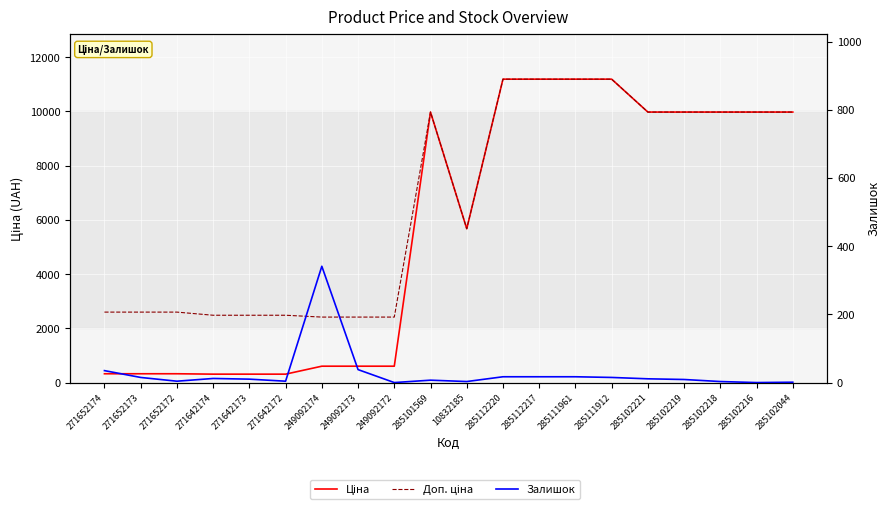

Rank the categories by Ціна value from lowest to highest.

271642174, 271642173, 271642172, 271652174, 271652173, 271652172, 249092174, 249092173, 249092172, 10832185, 285101569, 285102221, 285102219, 285102218, 285102216, 285102044, 285112220, 285112217, 285111961, 285111912